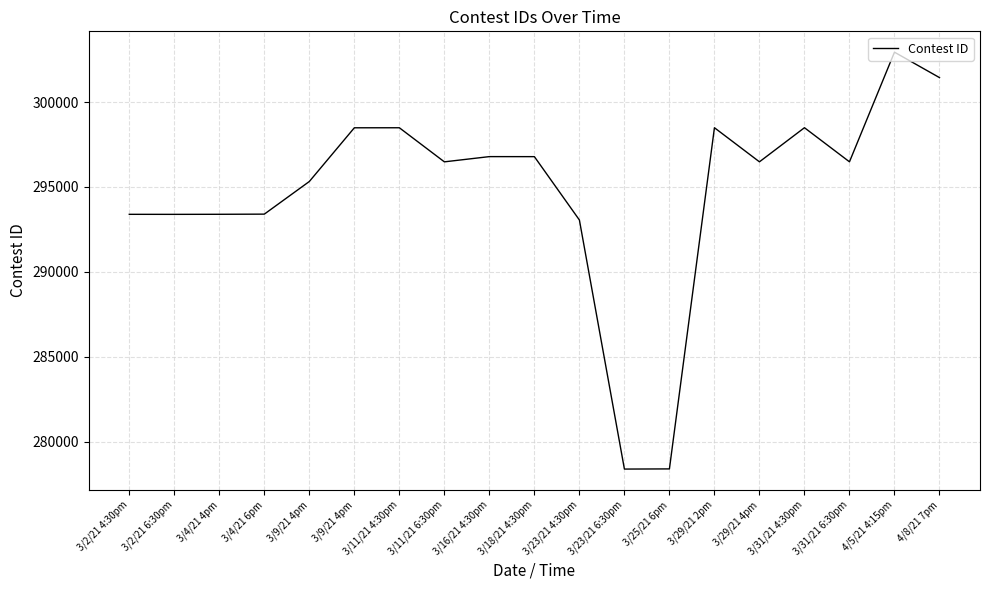

What is the ratio of the value at 3/29/21 2pm to the value at 3/11/21 4:30pm?

1.0